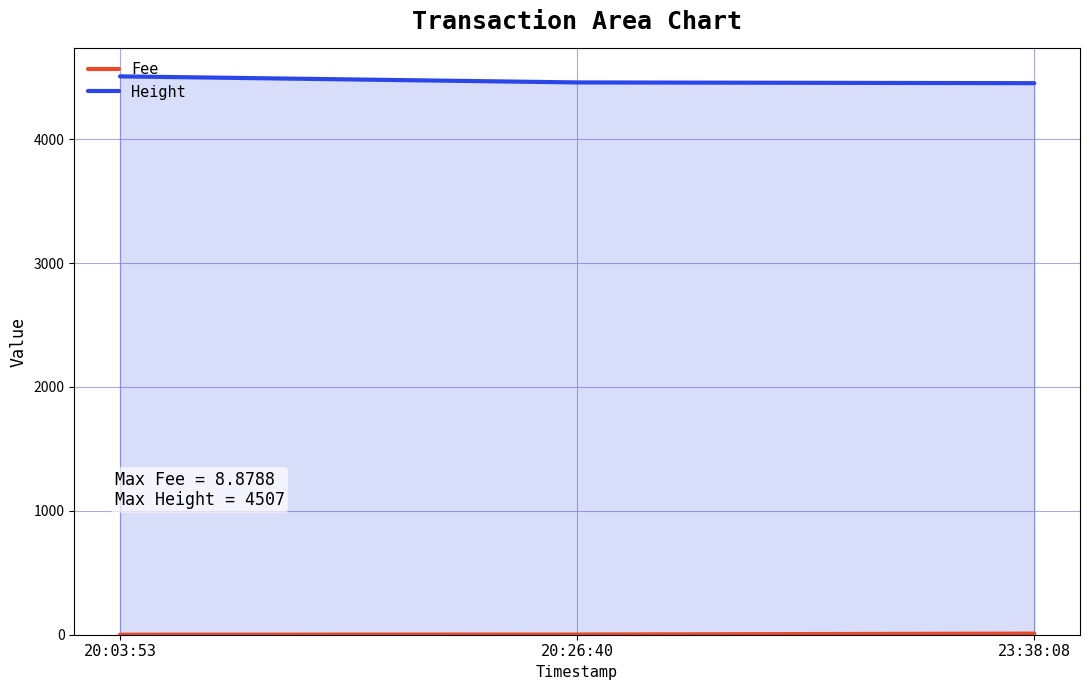

How many data points in Fee are above 1?

2